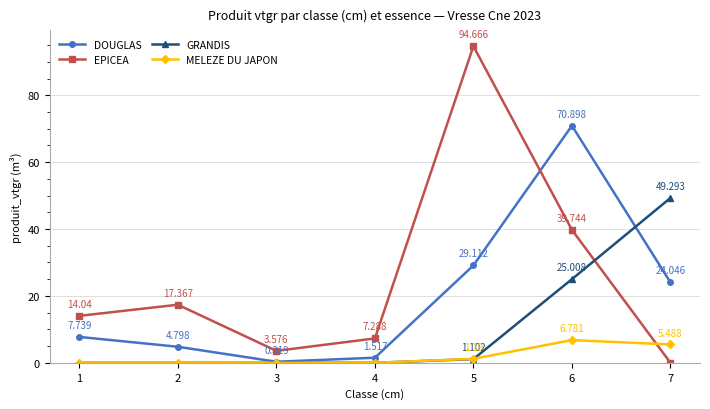

Rank the series by their maximum value, from lowest to highest.

MELEZE DU JAPON, GRANDIS, DOUGLAS, EPICEA